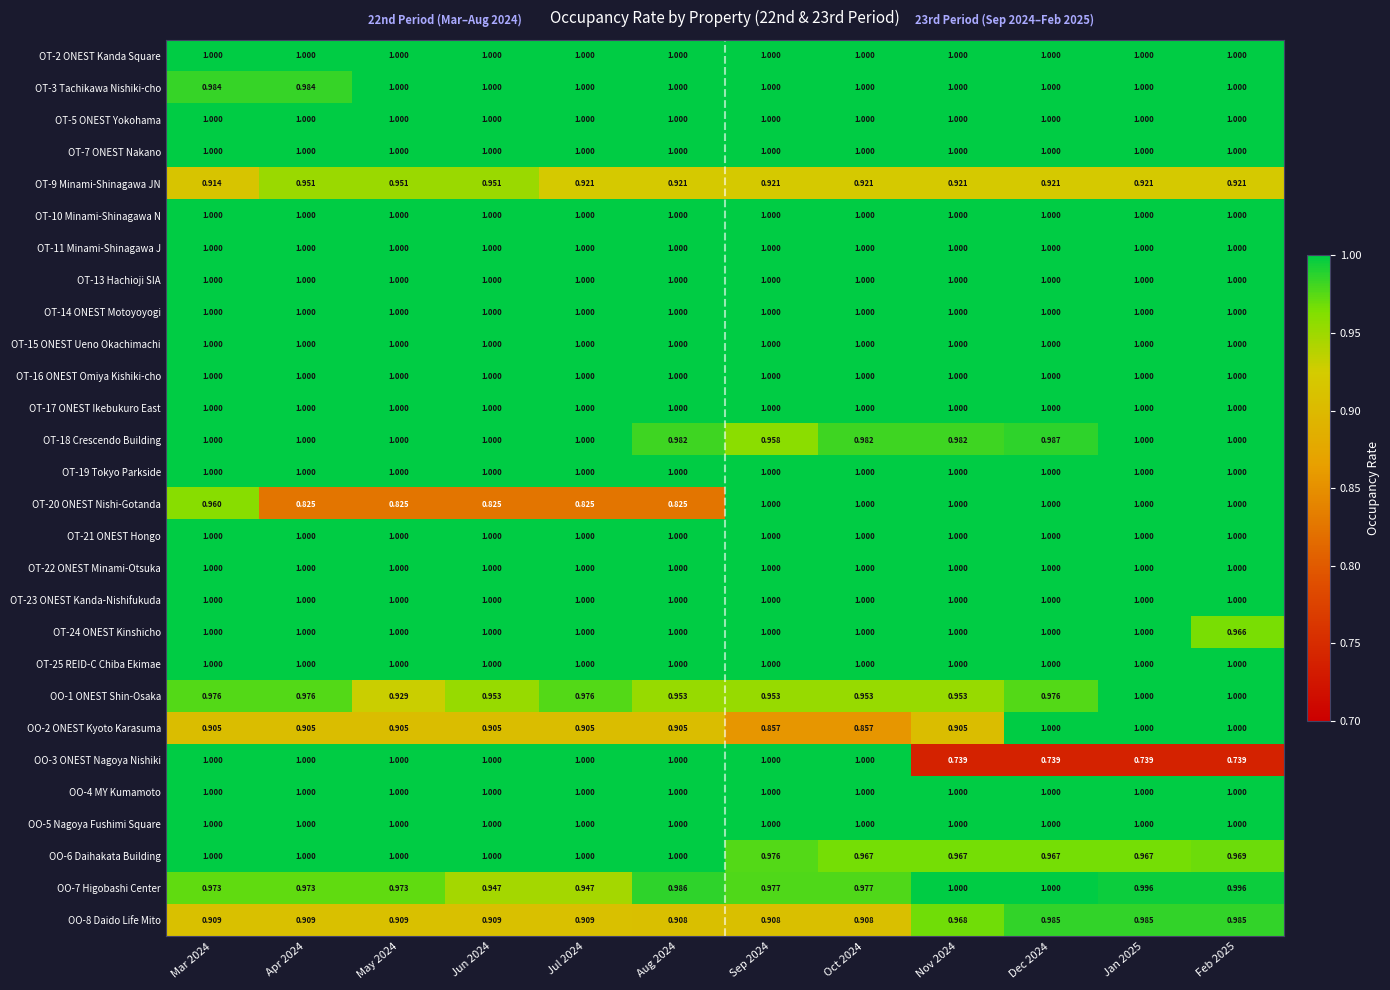

What is the spread (max minus min) of values at Jul 2024?

0.2